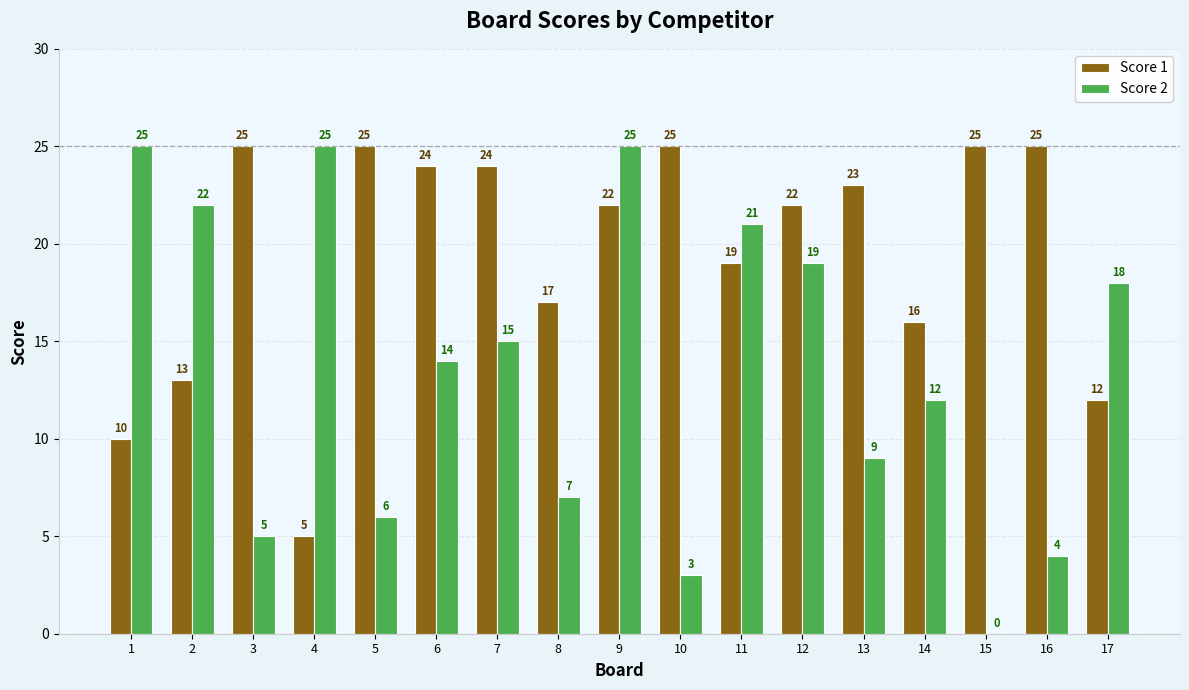

What is the total value across all series at 11?

40